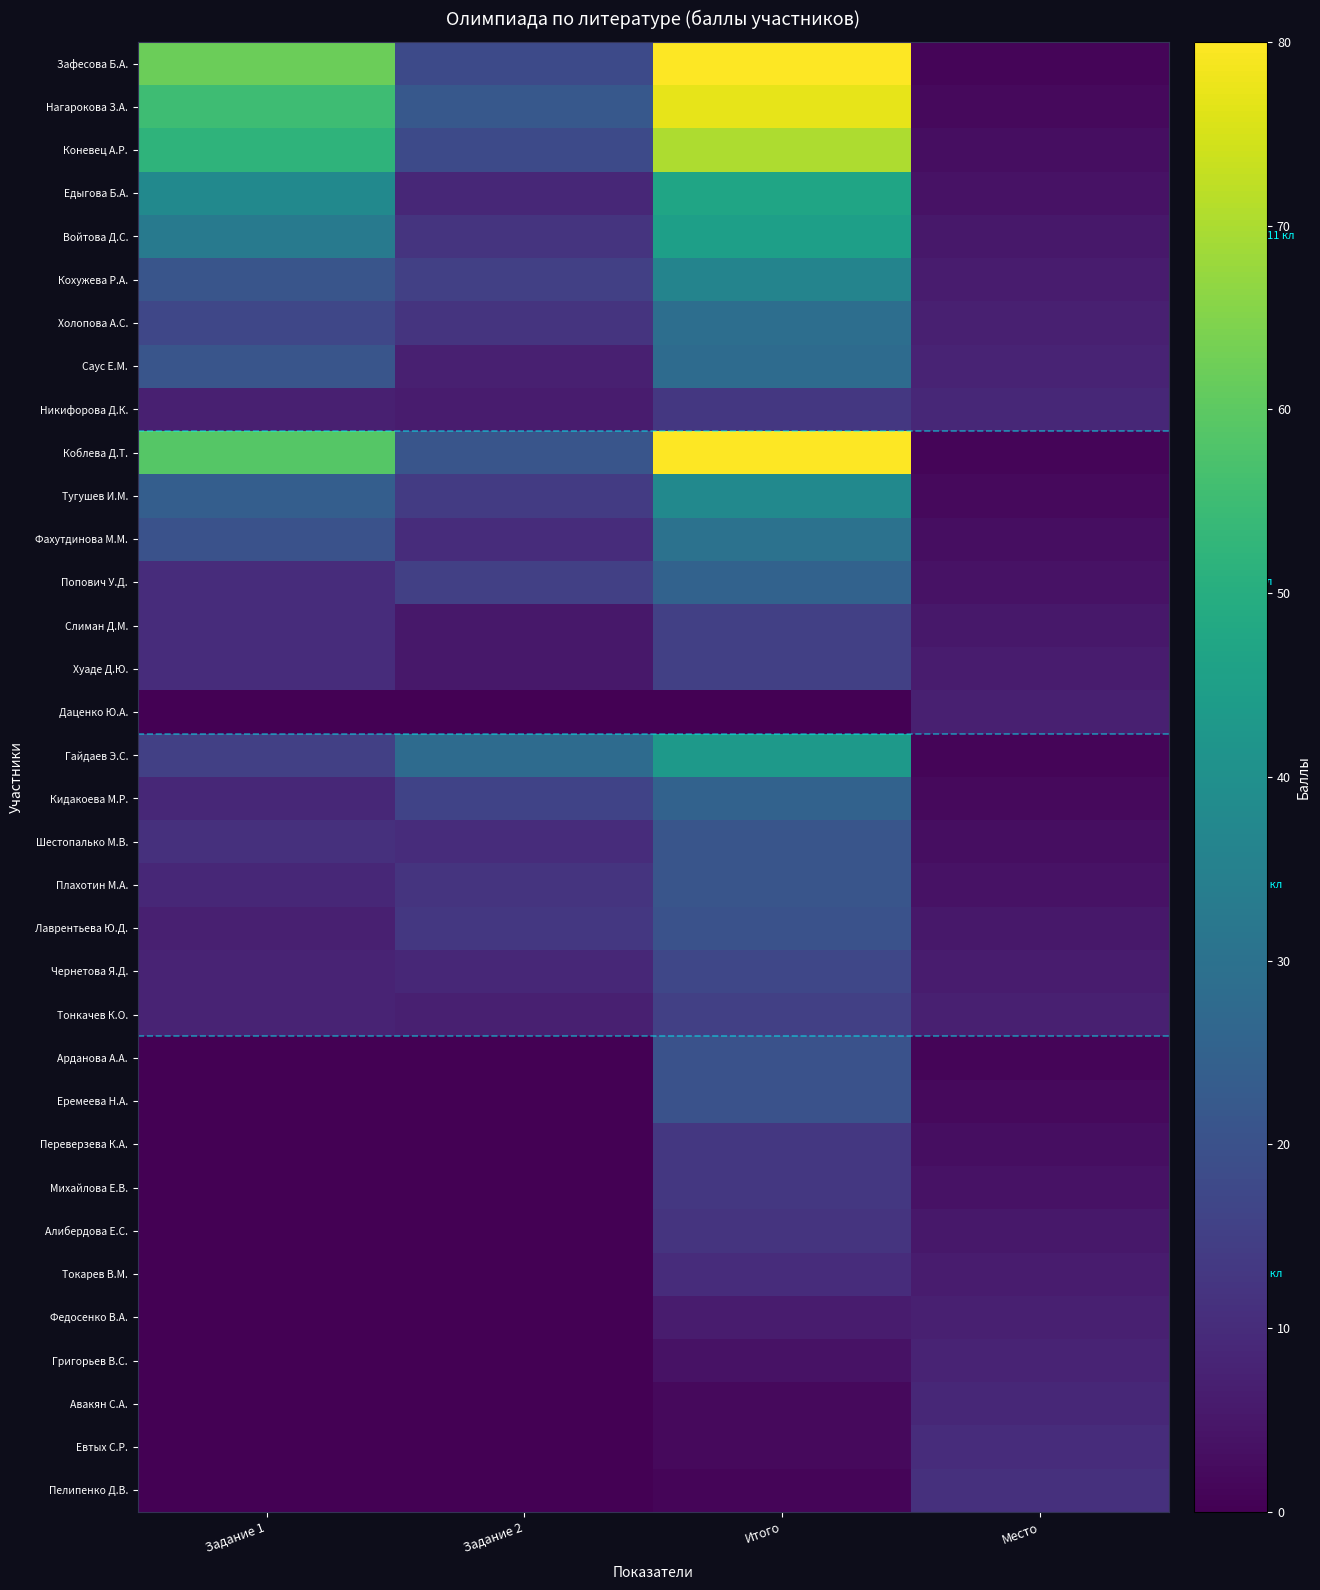

How many series are shown in this chart?

34